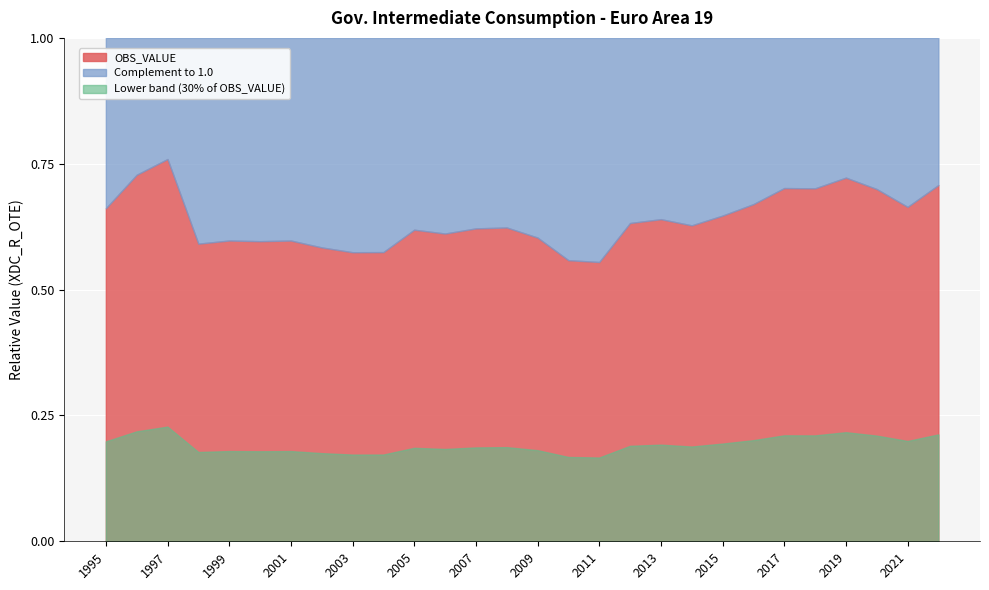

Rank the categories by value from highest to lowest.

1997, 1996, 2019, 2022, 2017, 2018, 2020, 2016, 2021, 1995, 2015, 2013, 2012, 2014, 2008, 2007, 2005, 2006, 2009, 1999, 2001, 2000, 1998, 2002, 2004, 2003, 2010, 2011